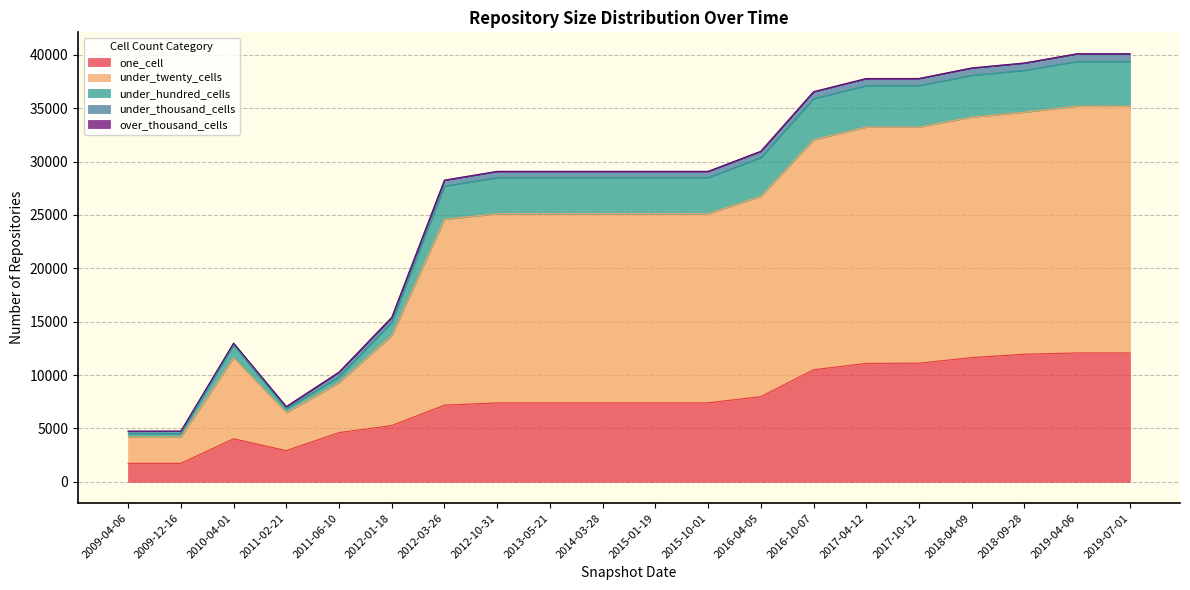

What is the highest value of the one_cell series?

12072